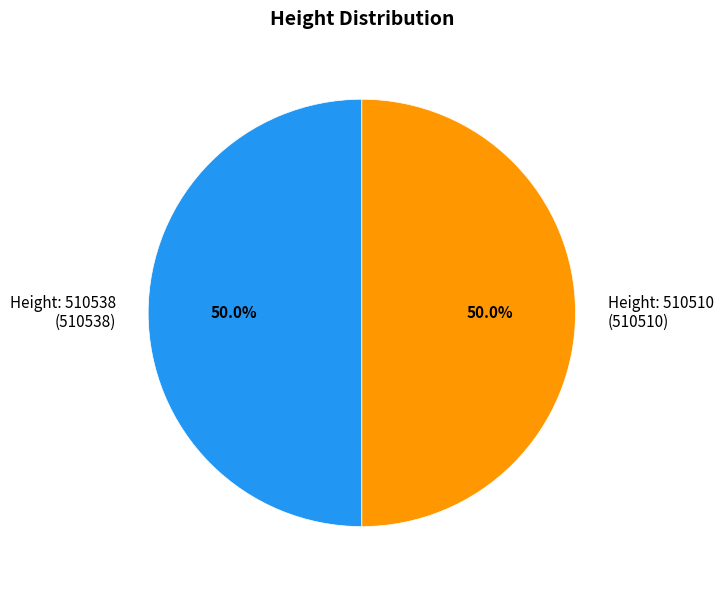

What percentage do Height: 510538 (510538) and Height: 510510 (510510) together represent?

100.0%